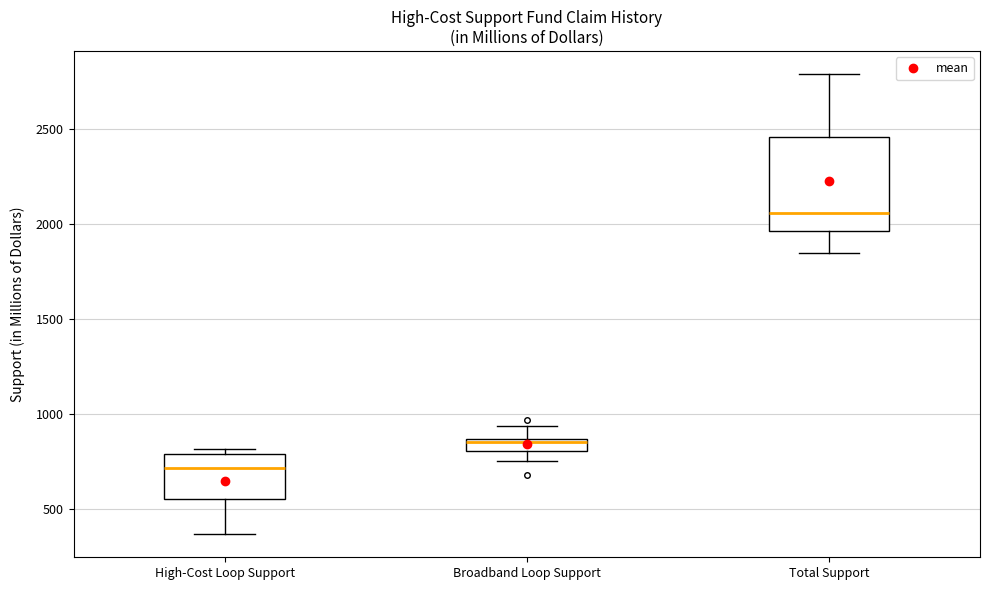

Where does the lower whisker of the box for High-Cost Loop Support end on the y-axis? The values are not printed on the chart, so give them approximately, as read against the axis.

350